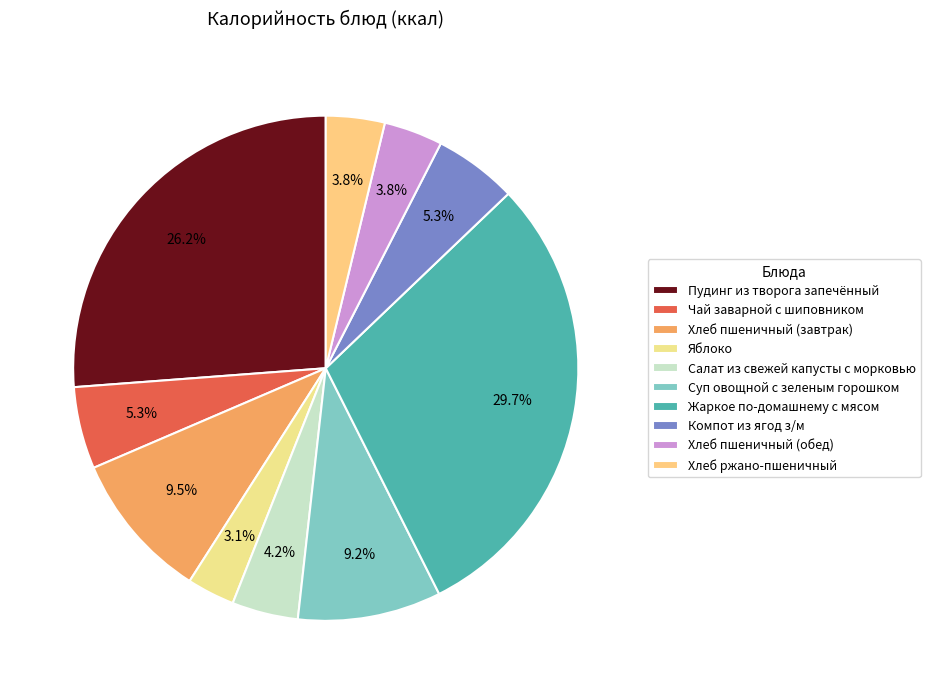

To the nearest percent, what is the difference between the Хлеб пшеничный (завтрак) and Жаркое по-домашнему с мясом slice percentages?

20%